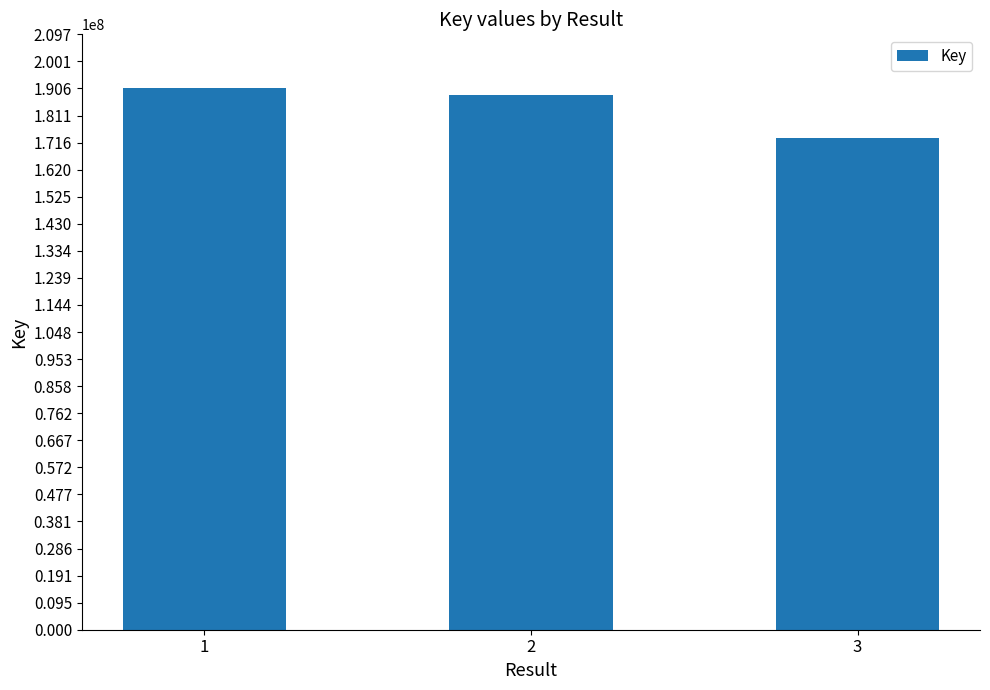

List the labels in order of value, smallest first.

3, 2, 1